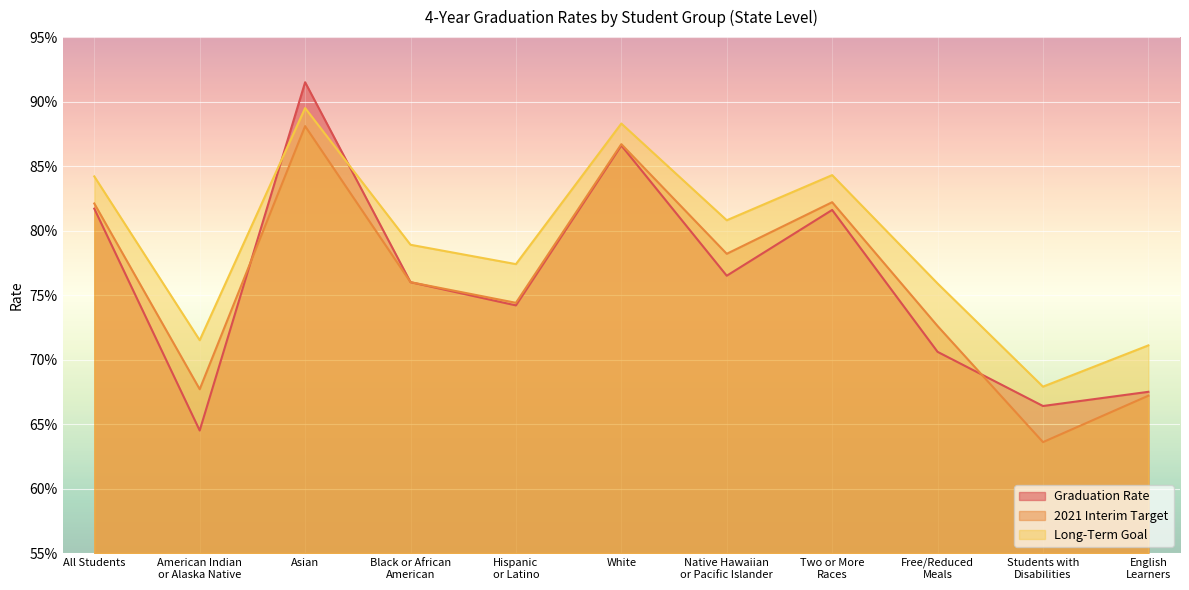

How many times do Long-Term Goal and Graduation Rate cross each other?

2